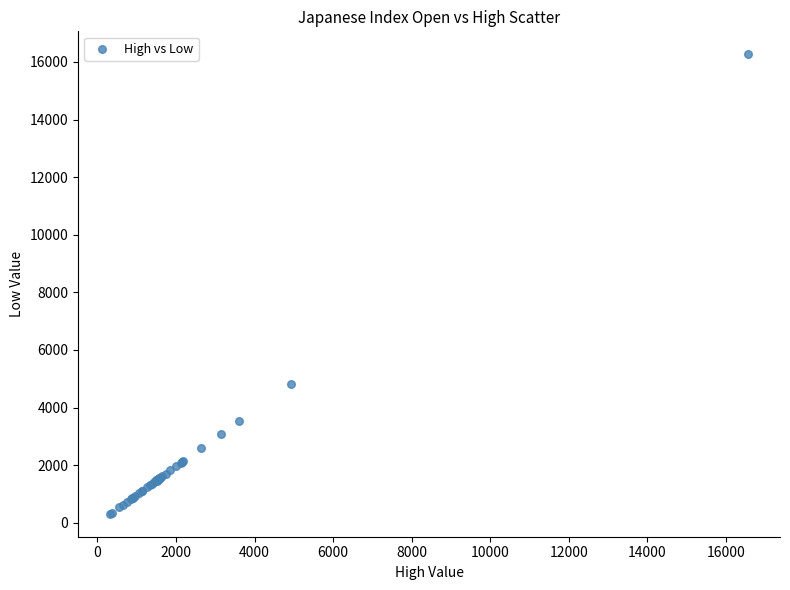

What Y value in the scatter plot is closest to 8287?

4809.3